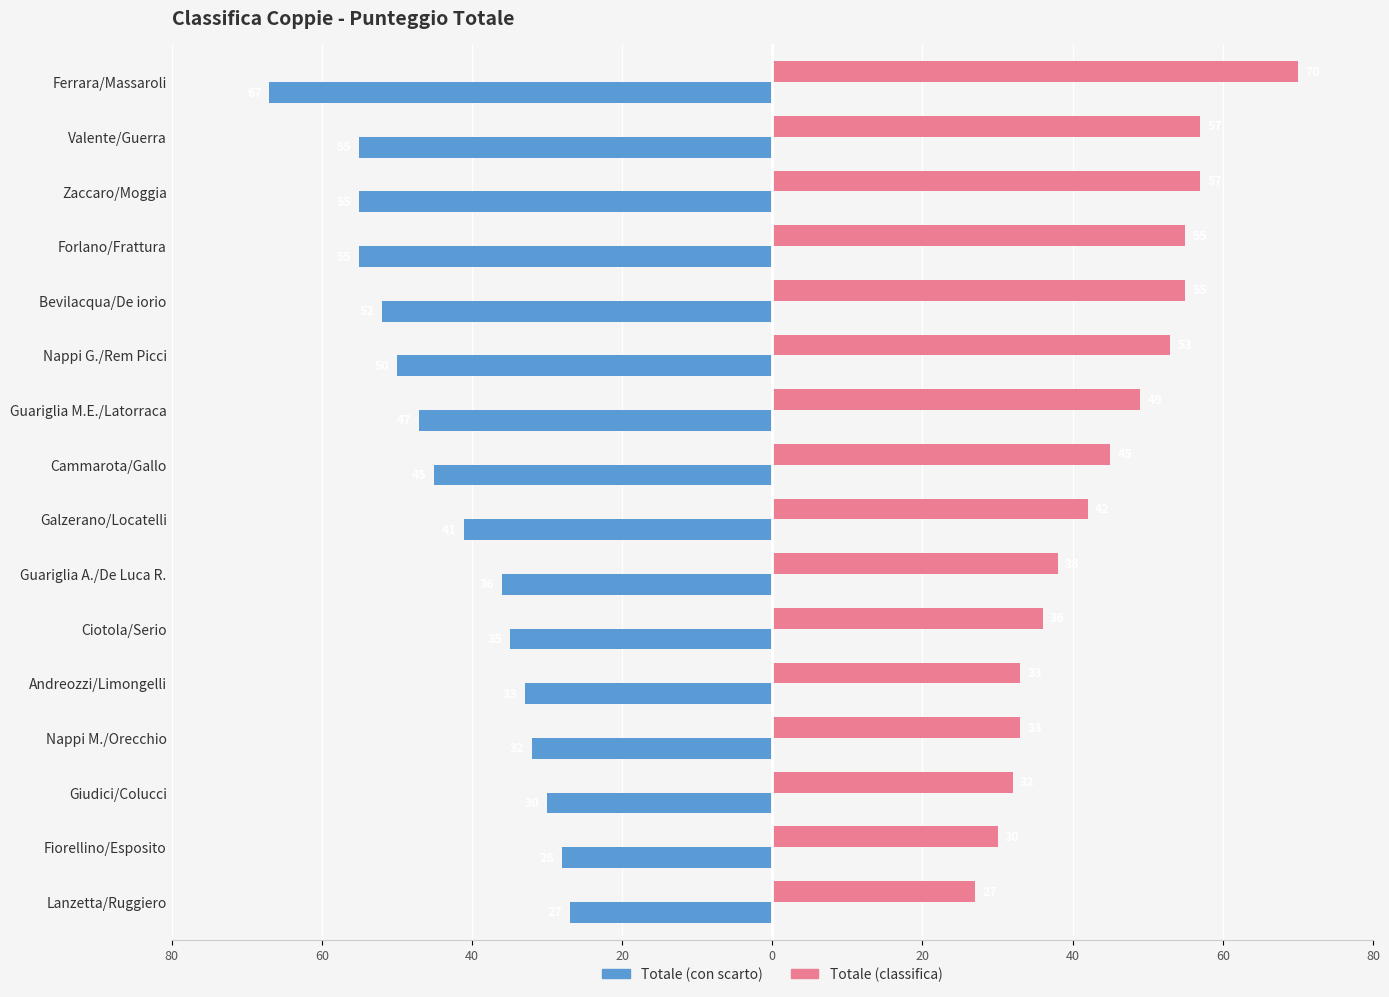

What are all the series names shown in the legend?

Totale (con scarto), Totale (classifica)